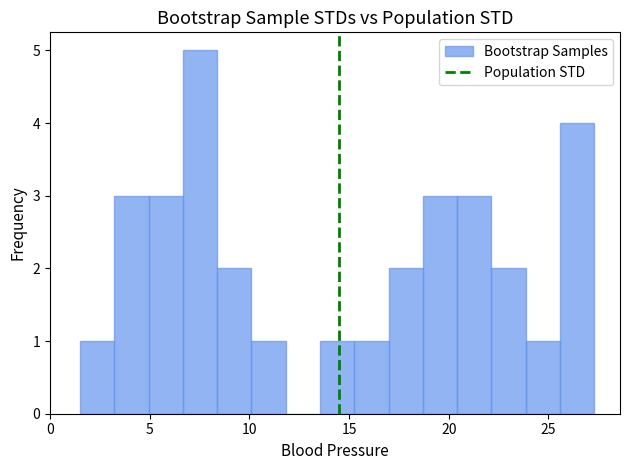

Read against the x-axis, roughly where is the centre of the tallest bar?

7.5